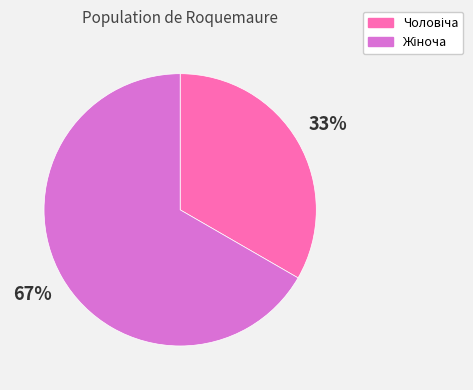

To the nearest percent, what is the average slice percentage?

50%